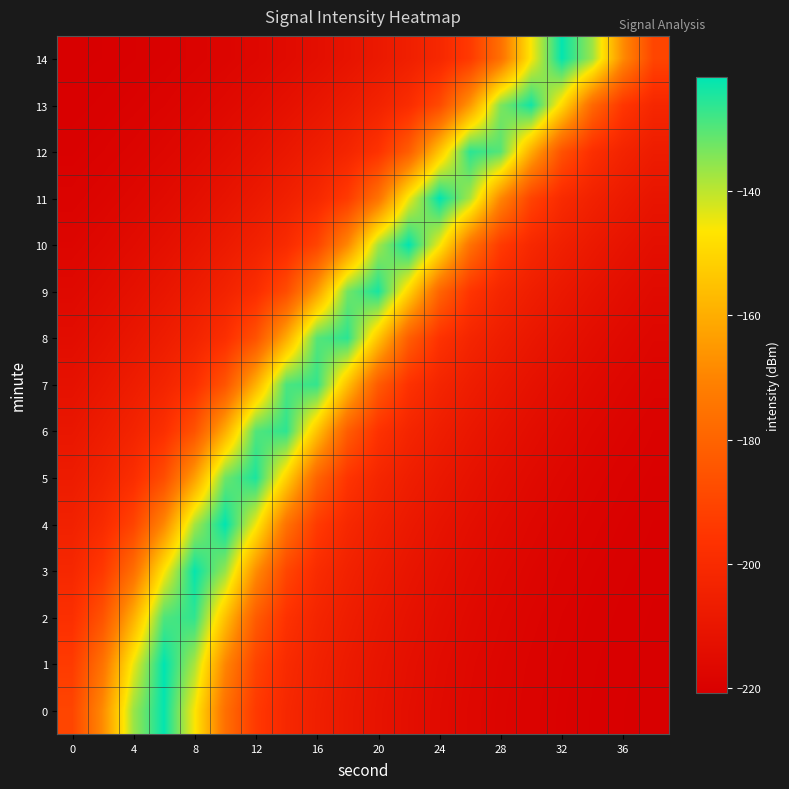

How many distinct data groups are displayed?

15